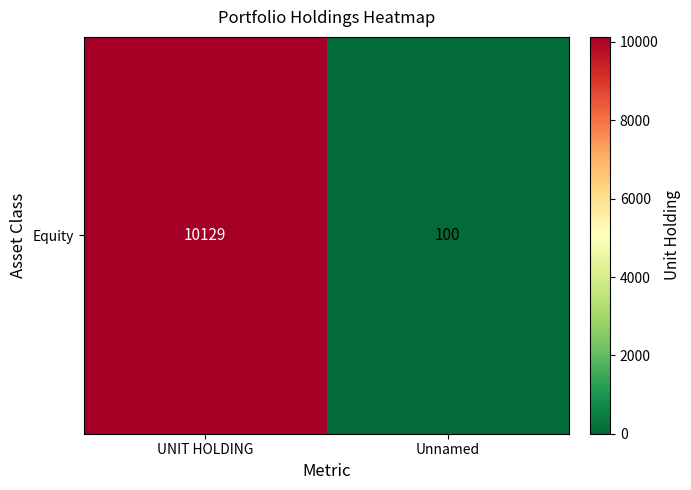

The value at UNIT HOLDING is 15392. True or false?

False